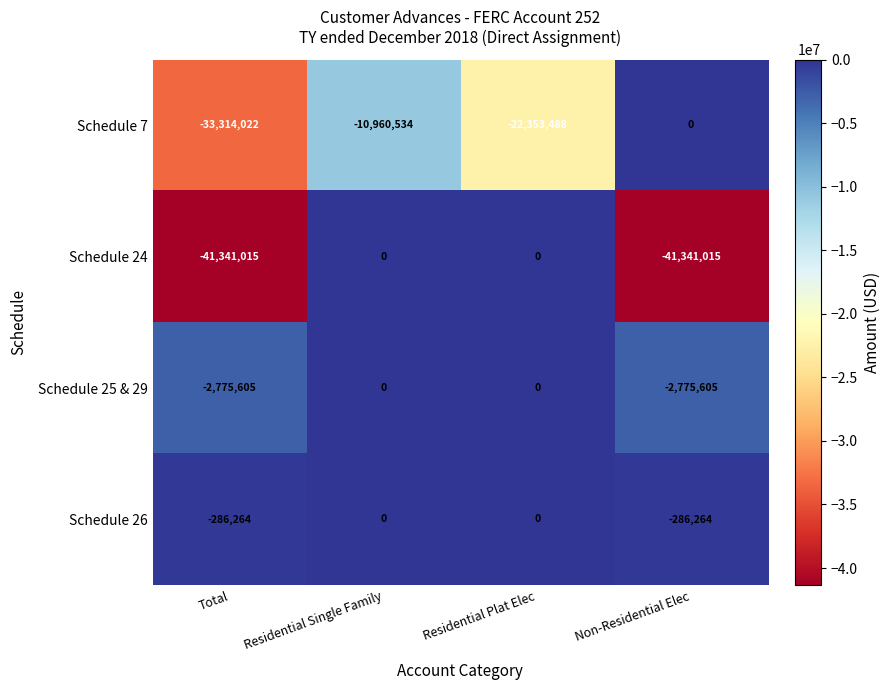

What is the lowest value of the Schedule 24 series?

-41341015